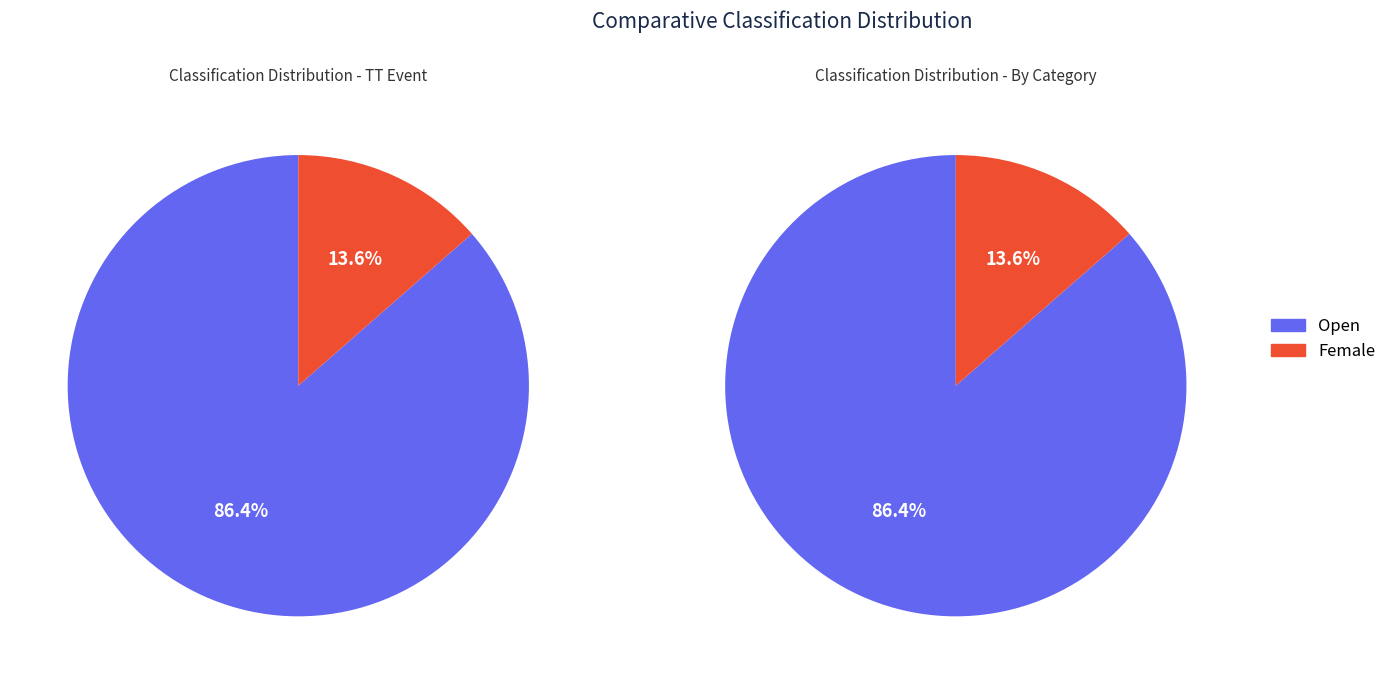

Is it true that Open is 74% of the pie?

False